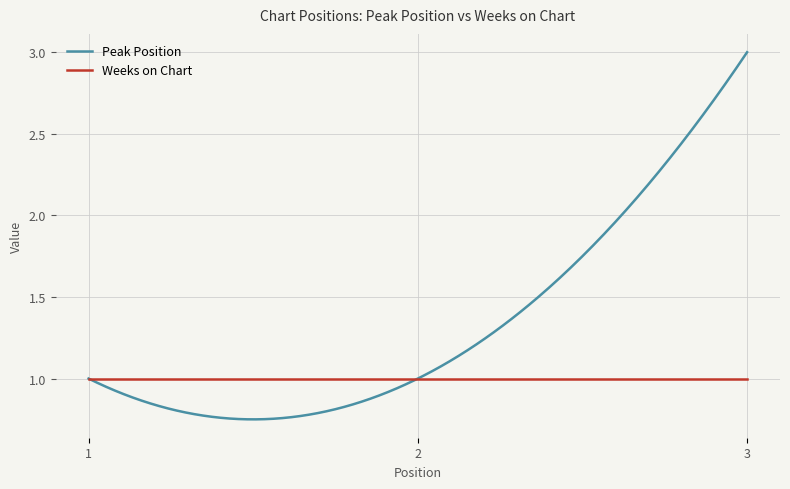

Which series has the widest spread of values?

Peak Position